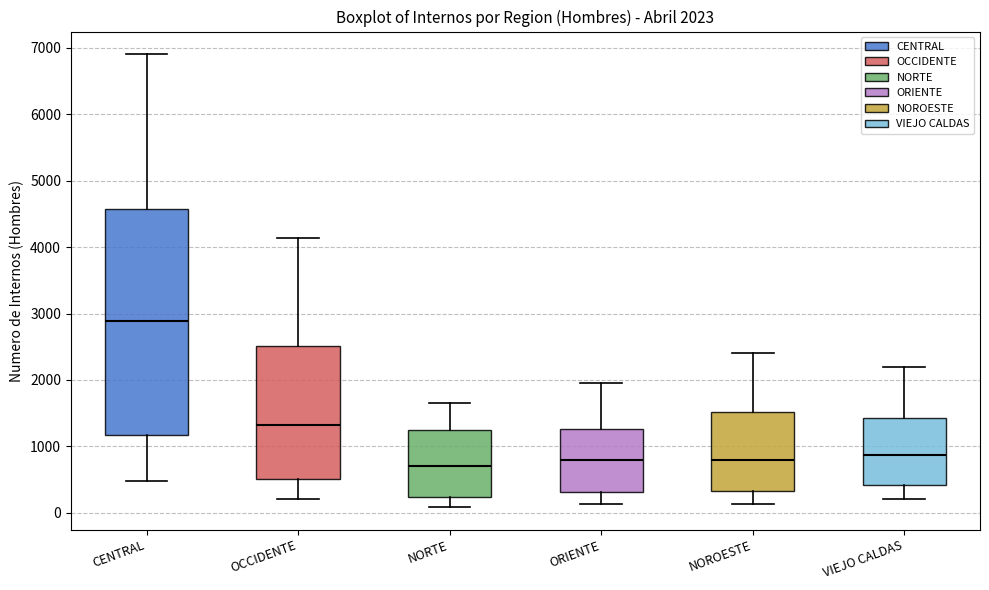

Which box has the highest median line?

CENTRAL